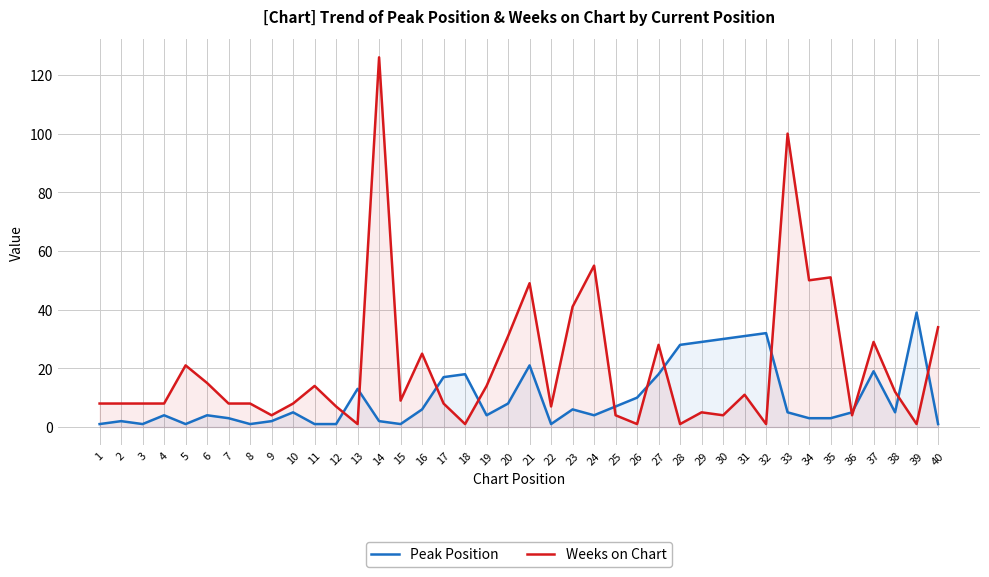

Which series ends up on top after the final intersection of Weeks on Chart and Peak Position?

Weeks on Chart